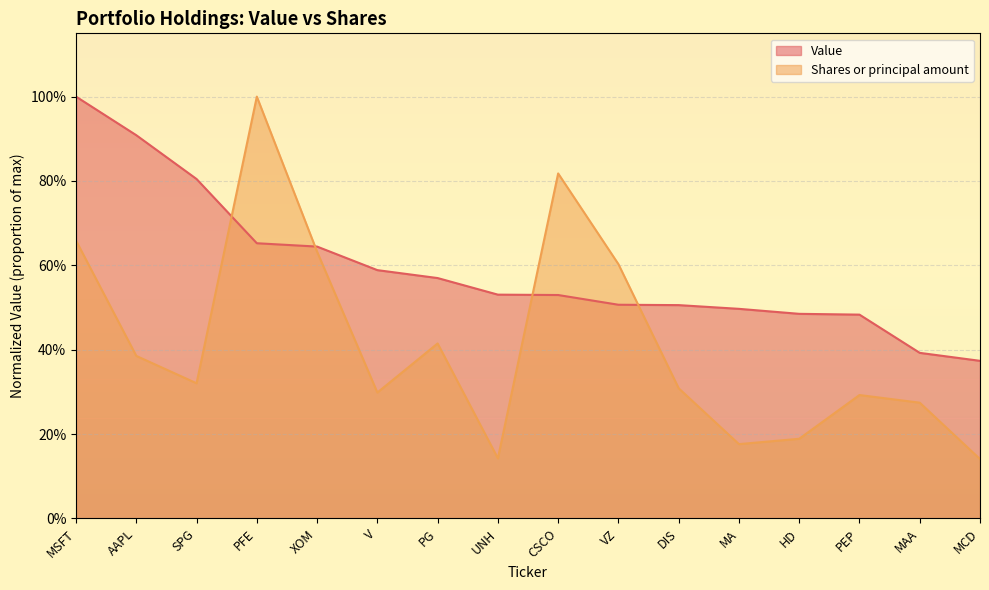

Which series has the largest range (max minus min)?

Shares or principal amount